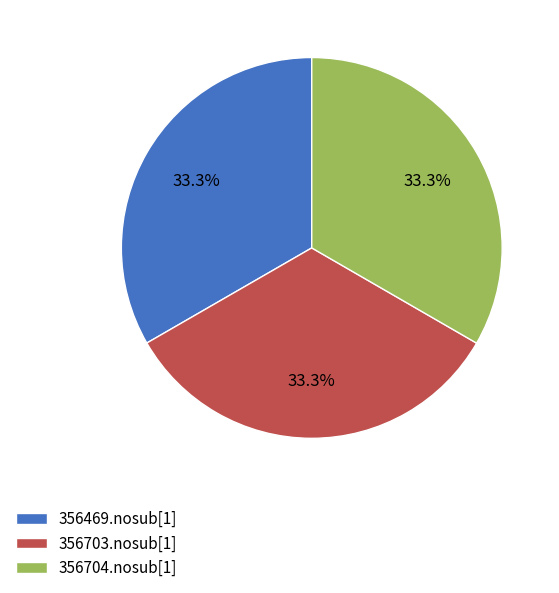

What is the ratio of the value at 356703.nosub[1] to the value at 356704.nosub[1]?

1.0